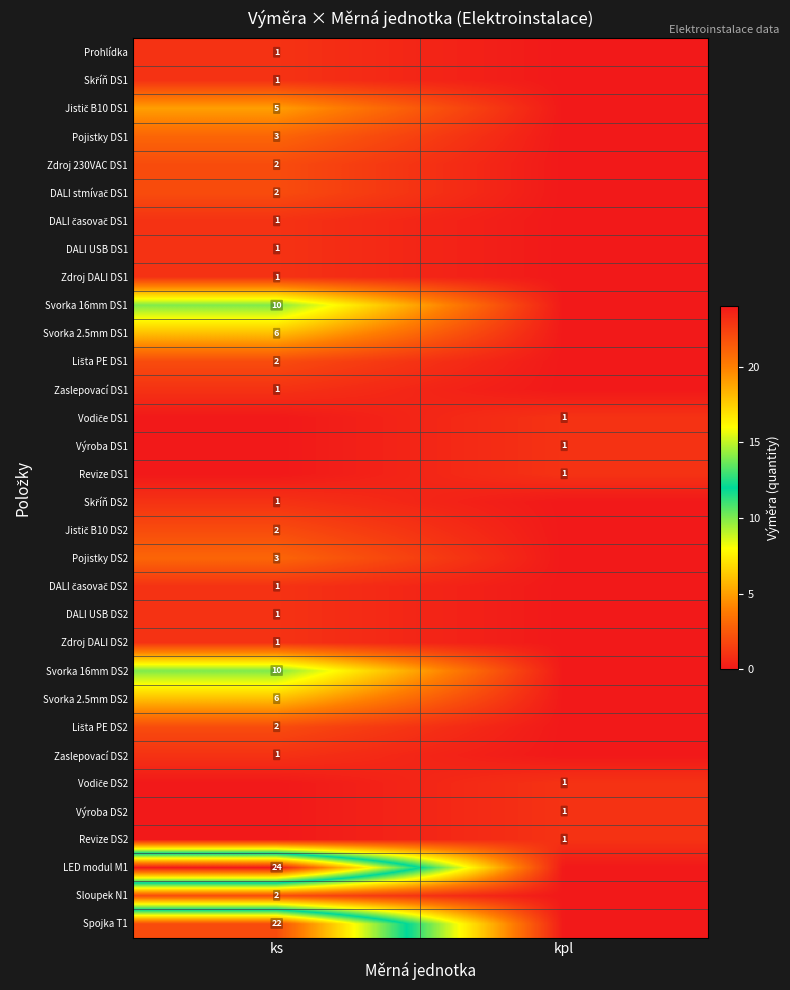

The value of Zdroj 230VAC DS1 at ks is 1. True or false?

False